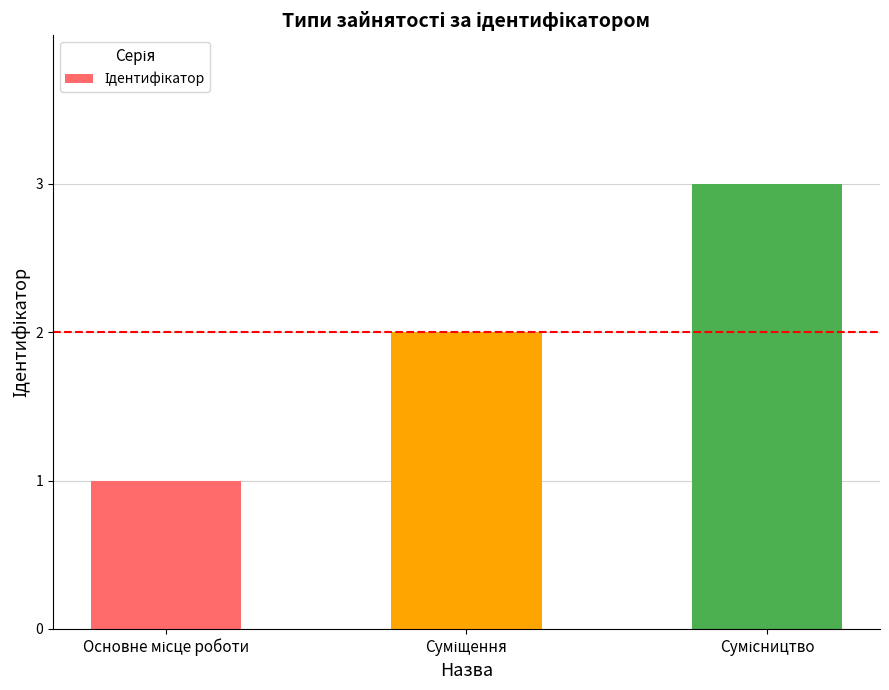

What is the sum of all values?

6